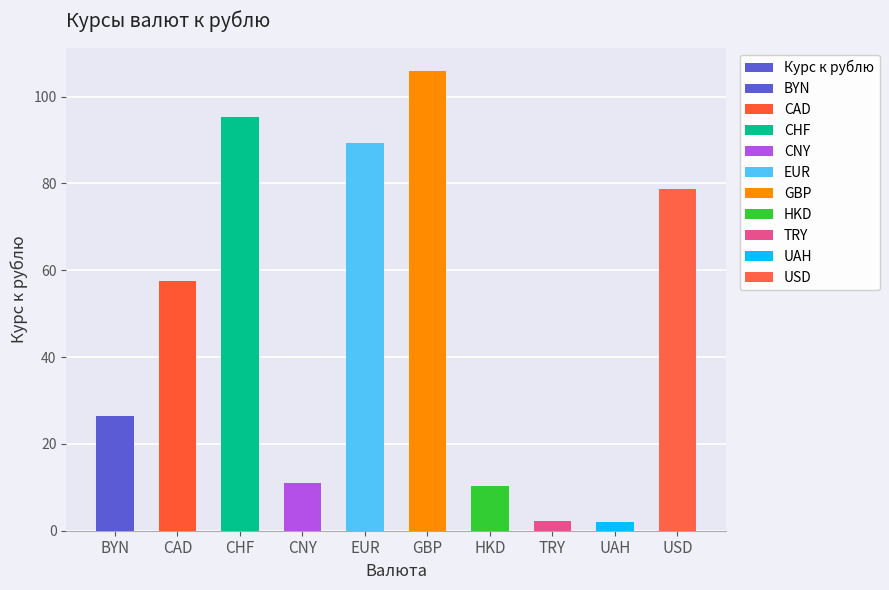

True or false: the data shows 93.7 at CAD.

False